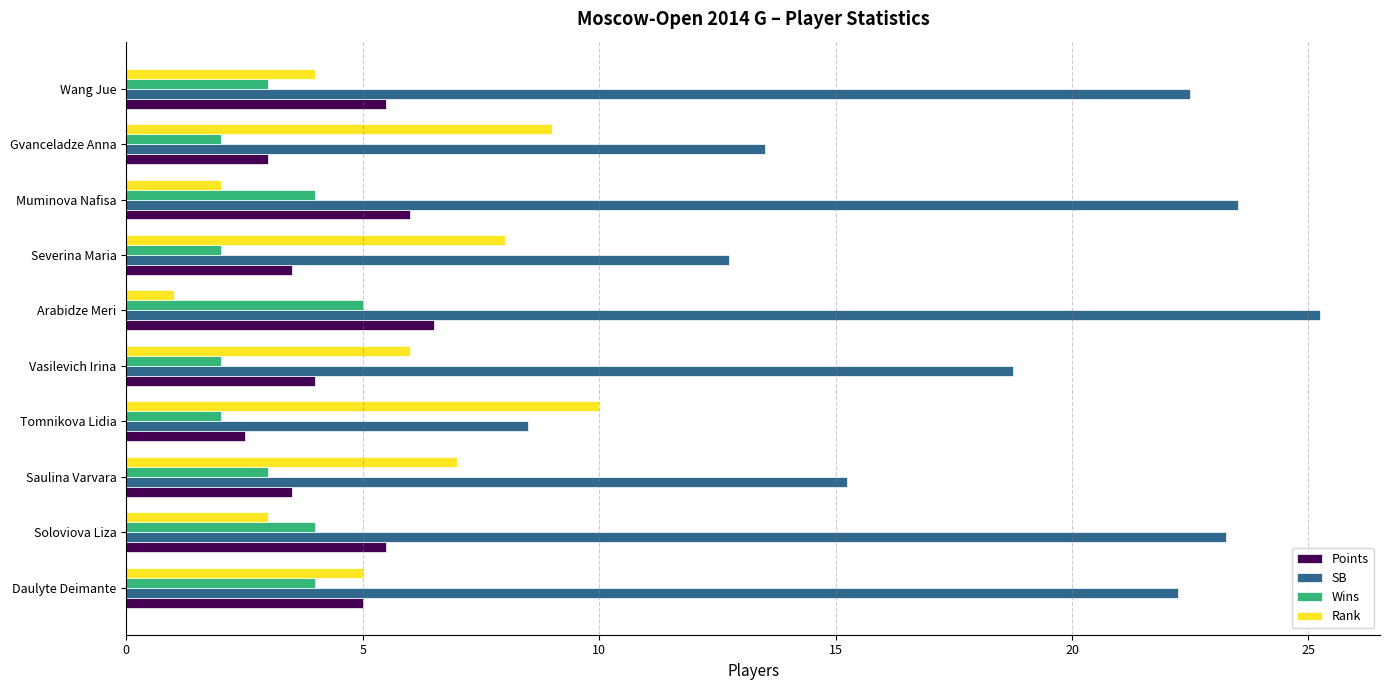

How many series are shown in this chart?

4